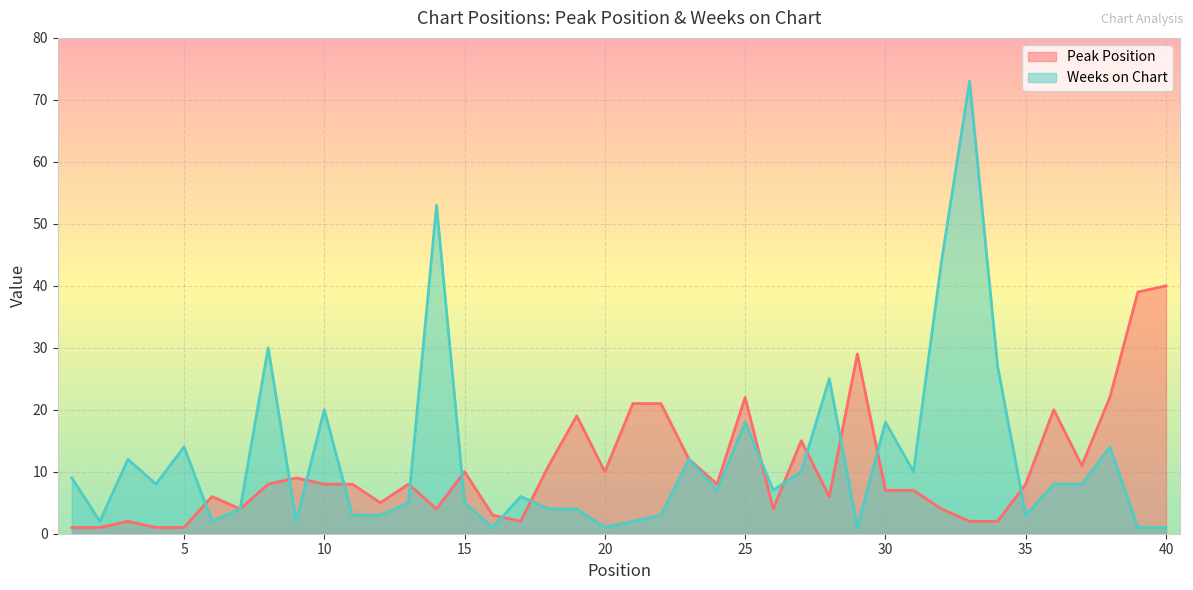

Reading left to right, extract all data points from this chart.

Peak Position: 1	1	2	1	1	6	4	8	9	8	8	5	8	4	10	3	2	11	19	10	21	21	12	8	22	4	15	6	29	7	7	4	2	2	8	20	11	22	39	40
Weeks on Chart: 9	2	12	8	14	2	4	30	2	20	3	3	5	53	5	1	6	4	4	1	2	3	12	7	18	7	10	25	1	18	10	44	73	27	3	8	8	14	1	1